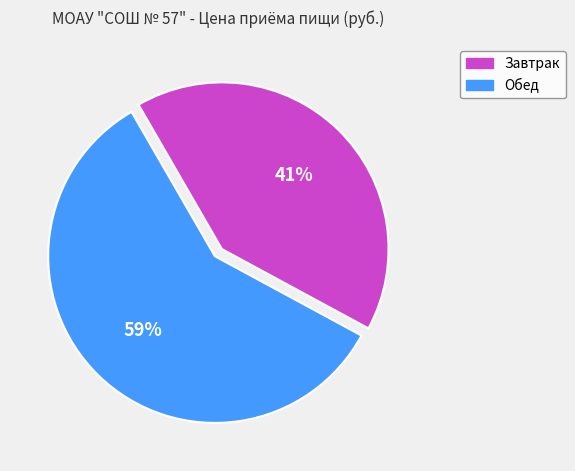

To the nearest percent, what is the difference between the largest and smallest slice percentages?

18%